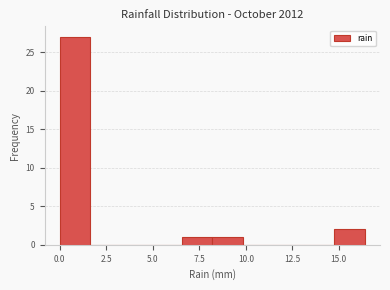

Read against the x-axis, roughly where is the centre of the tallest bar?

1.0